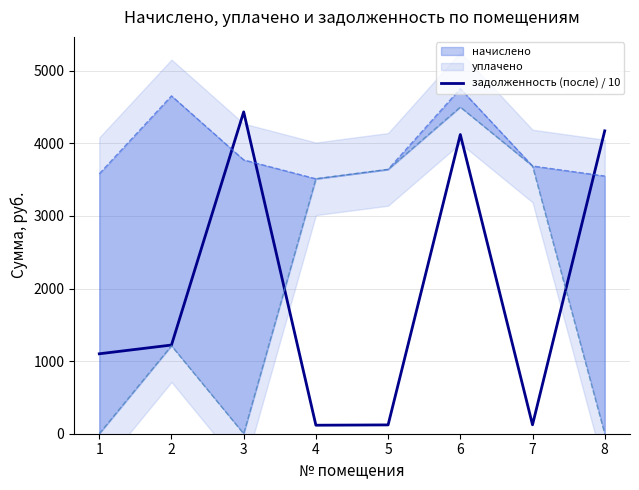

What is the difference between the maximum and minimum values?

4317.0